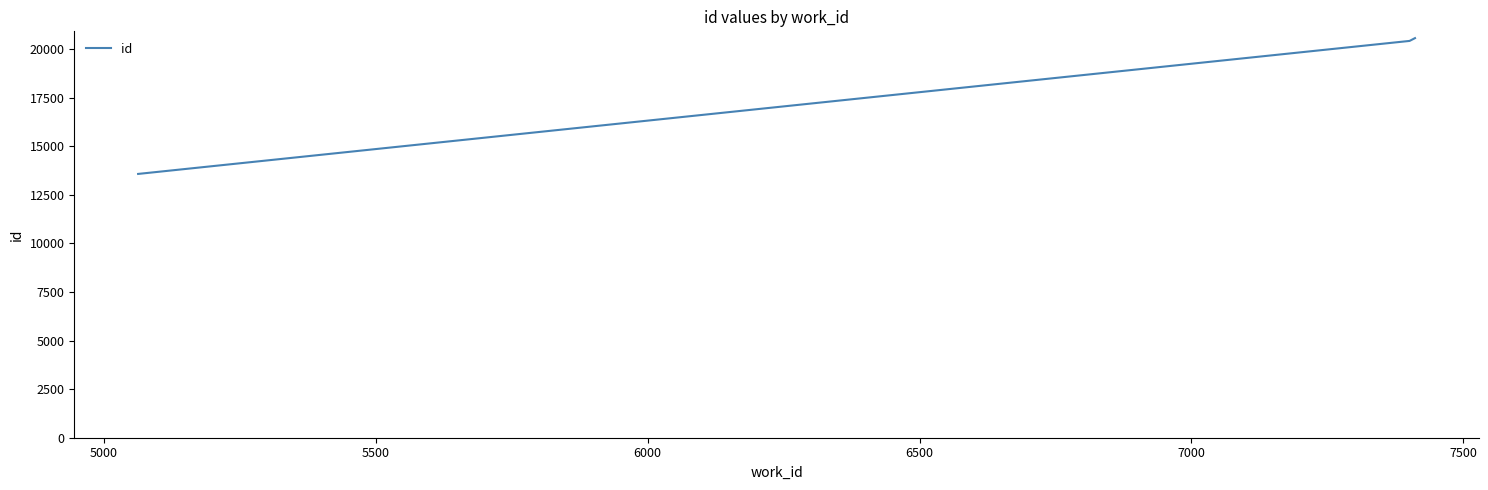

What is the greatest value displayed?

20571